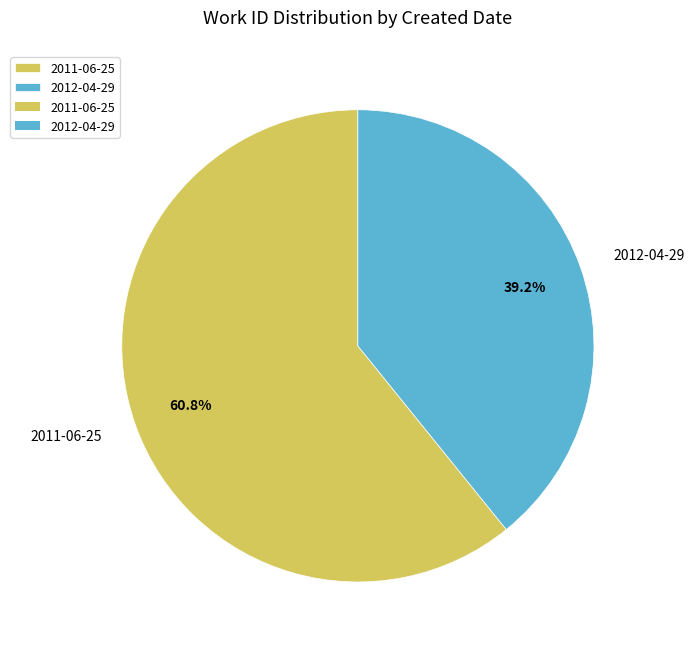

To the nearest percent, what is the difference between the 2011-06-25 and 2012-04-29 slice percentages?

22%